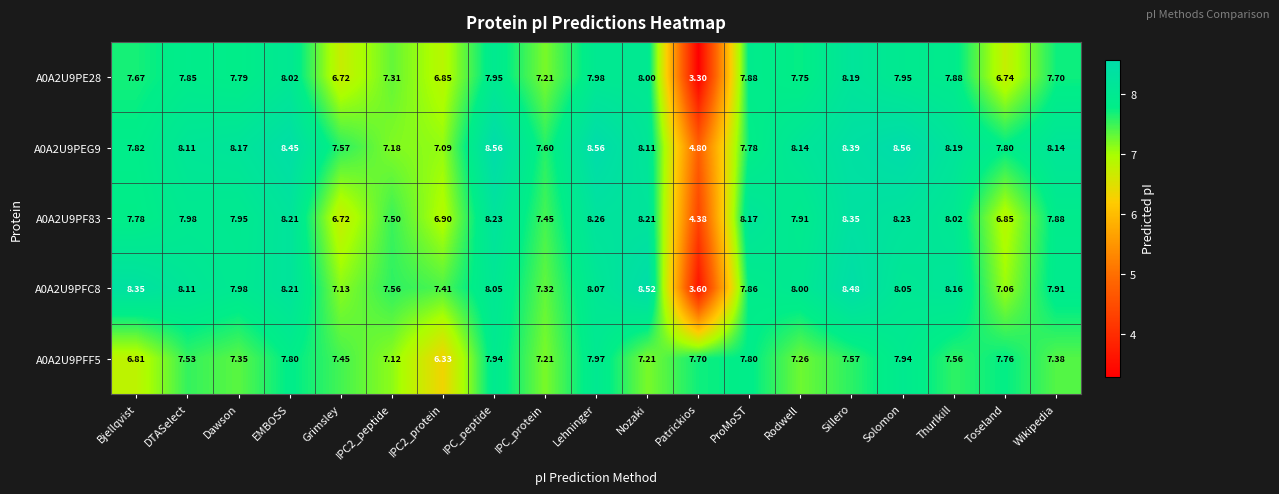

What is the minimum value shown in the chart?

3.3